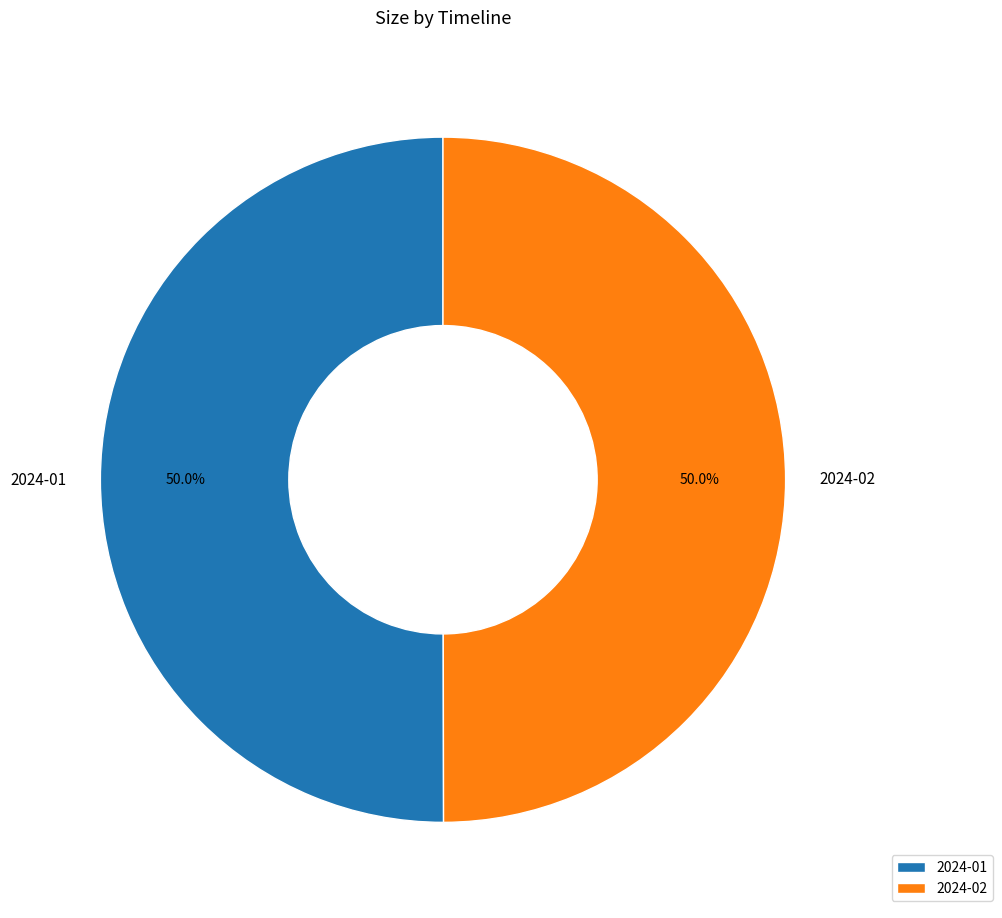

Approximately how many times larger is the value at 2024-02 compared to 2024-01?

1.0